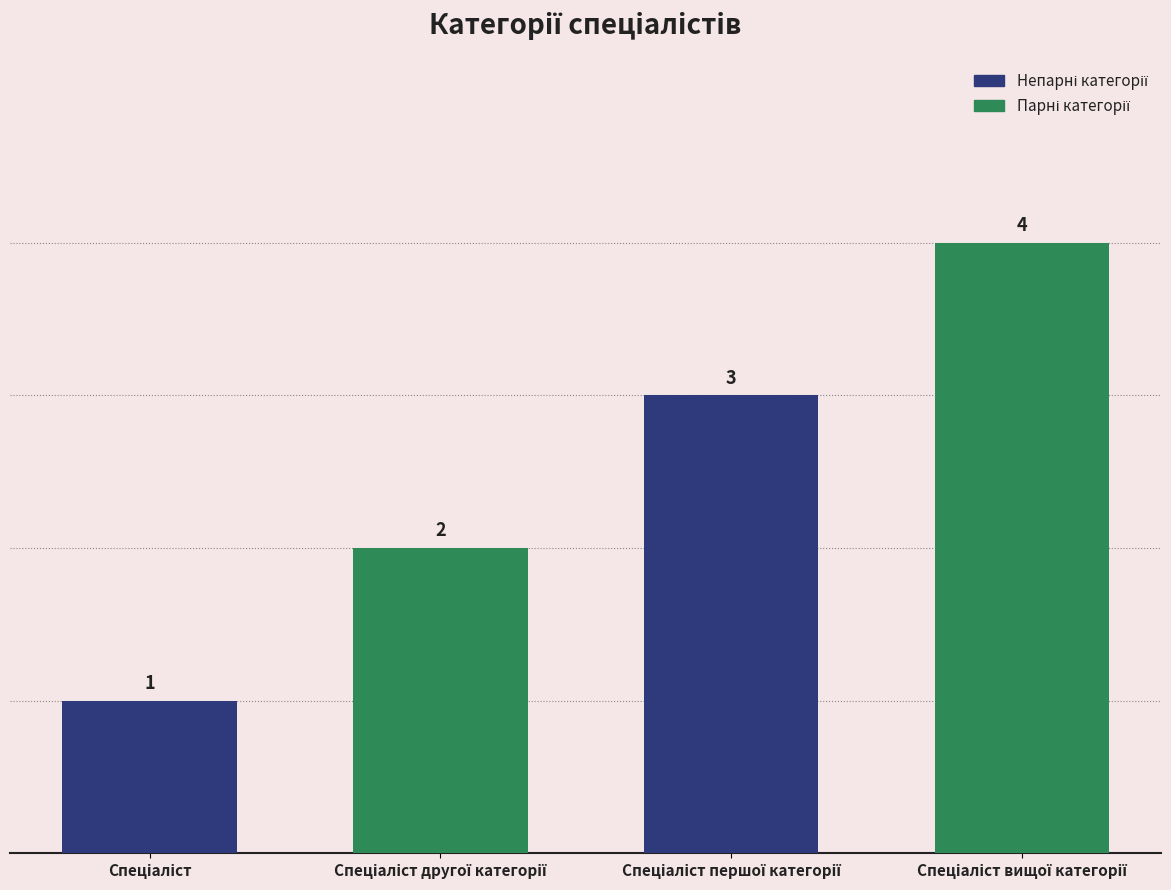

How many values are between 2 and 4?

3